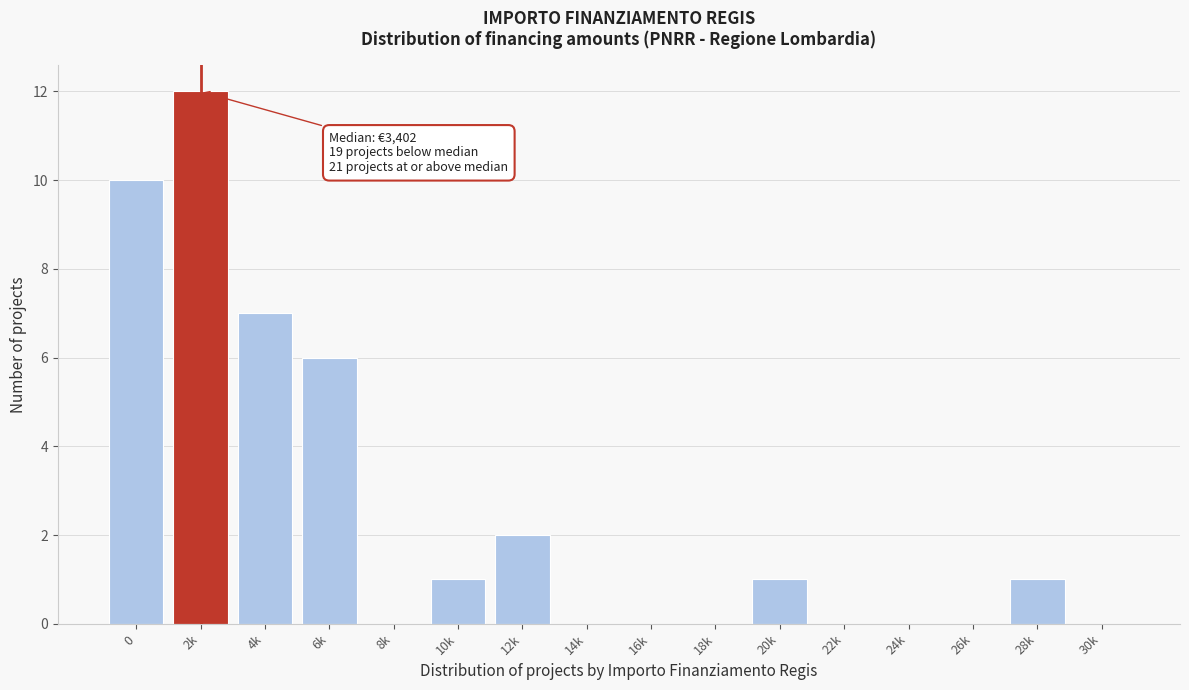

Reading right to left, list all the values displayed in this chart.

30k=0	28k=1	26k=0	24k=0	22k=0	20k=1	18k=0	16k=0	14k=0	12k=2	10k=1	8k=0	6k=6	4k=7	2k=12	0=10